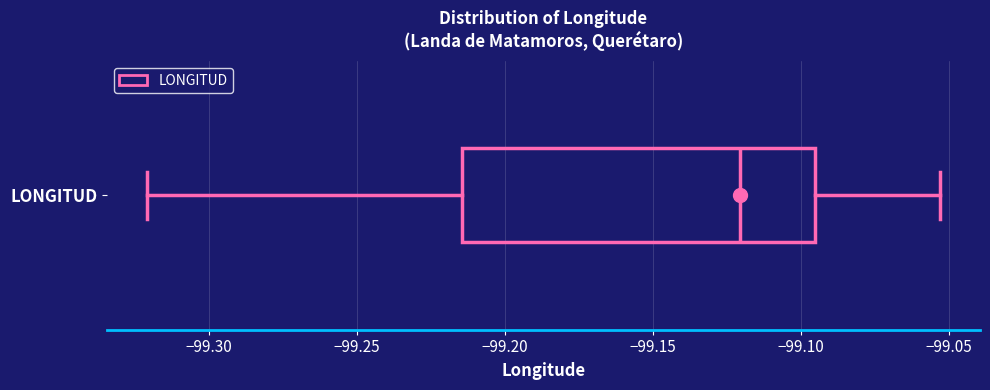

Where does the right whisker of the box for LONGITUD end on the x-axis? The values are not printed on the chart, so give them approximately, as read against the axis.

-99.055